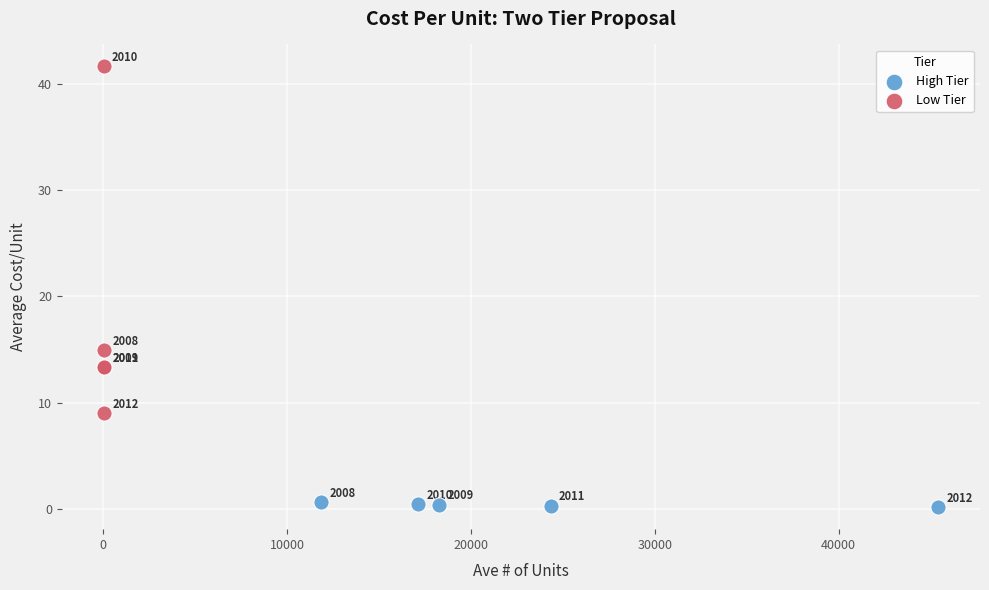

Which series reaches the minimum Y coordinate?

High Tier